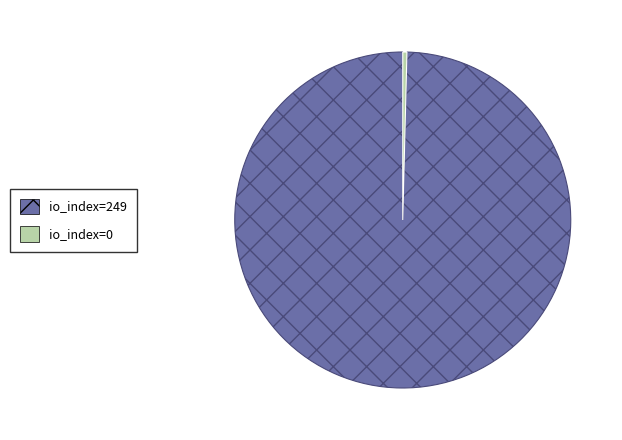

Is it true that io_index=249 is 94% of the pie?

False